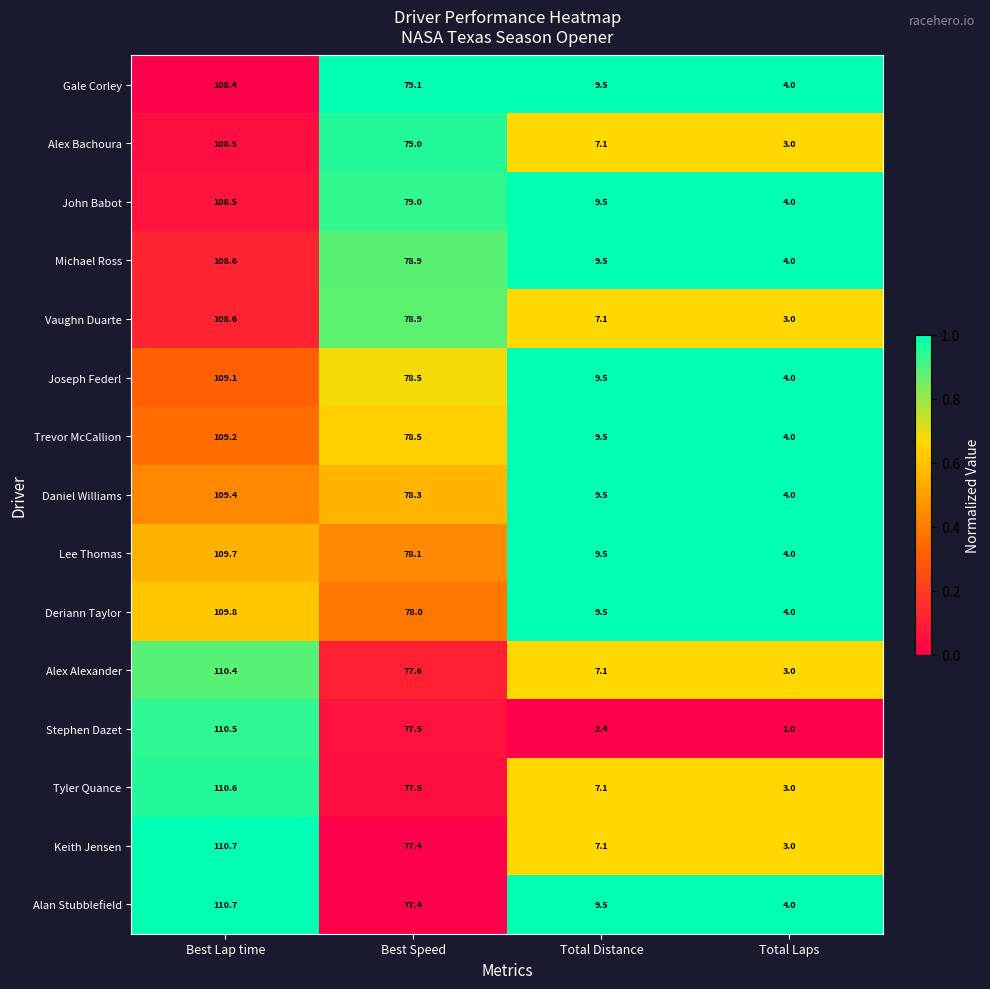

Read the Alex Bachoura value at Best Lap time.

108.5